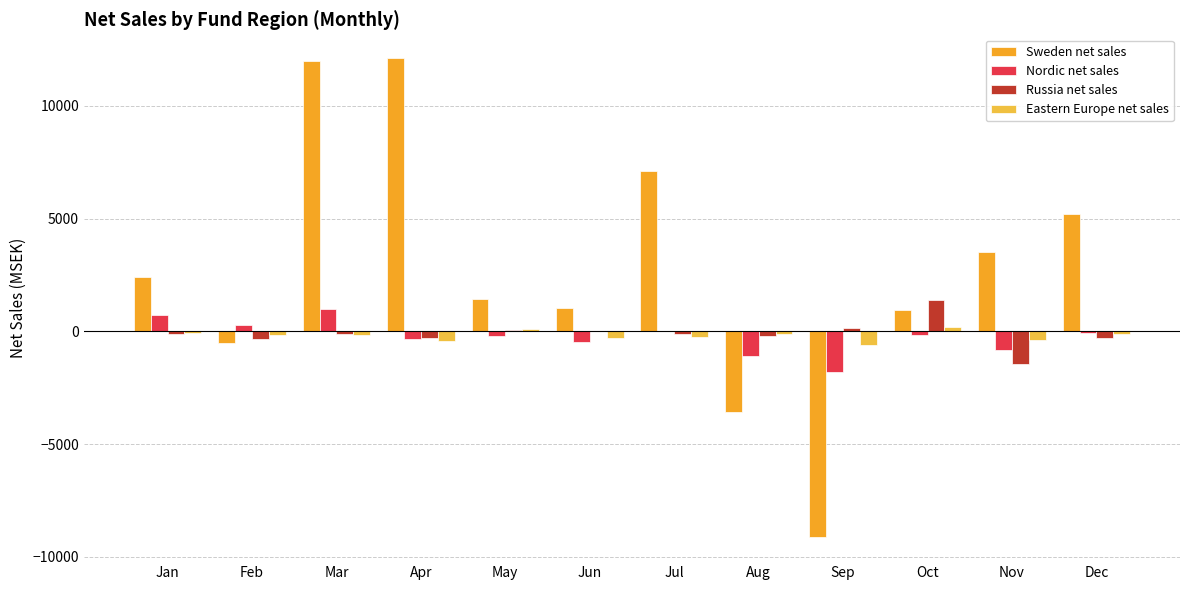

Reading left to right, extract all data points from this chart.

Sweden net sales: 2427.5	-516.3	11999.8	12112.6	1452.1	1032.1	7122.8	-3589.6	-9127.8	951.3	3506.5	5197.6
Nordic net sales: 730.8	260.4	1007.0	-316.9	-226.9	-480.8	2.8	-1087.7	-1816.6	-164.6	-844.4	-72.4
Russia net sales: -130.6	-340.8	-119.6	-276.9	57.5	-3.7	-115.6	-189.9	162.9	1387.6	-1428.2	-288.0
Eastern Europe net sales: -61.9	-173.3	-149.4	-424.8	101.2	-295.2	-235.3	-101.7	-594.1	199.1	-365.0	-98.6